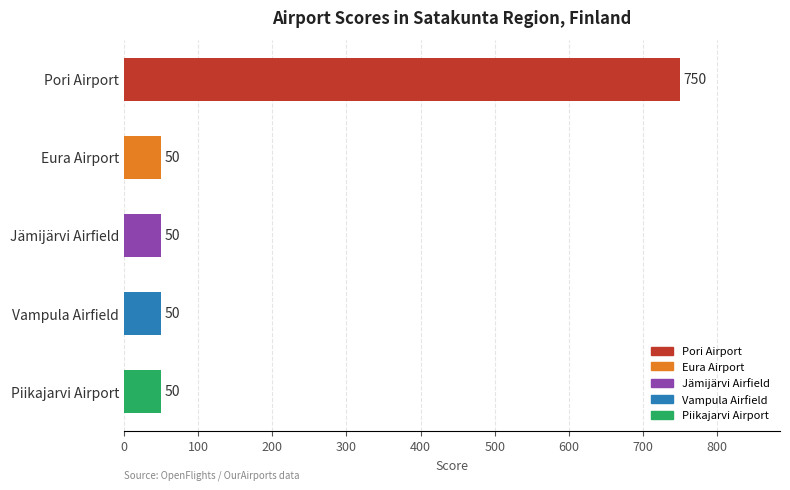

The chart shows a value of 50 at Jämijärvi Airfield. True or false?

True